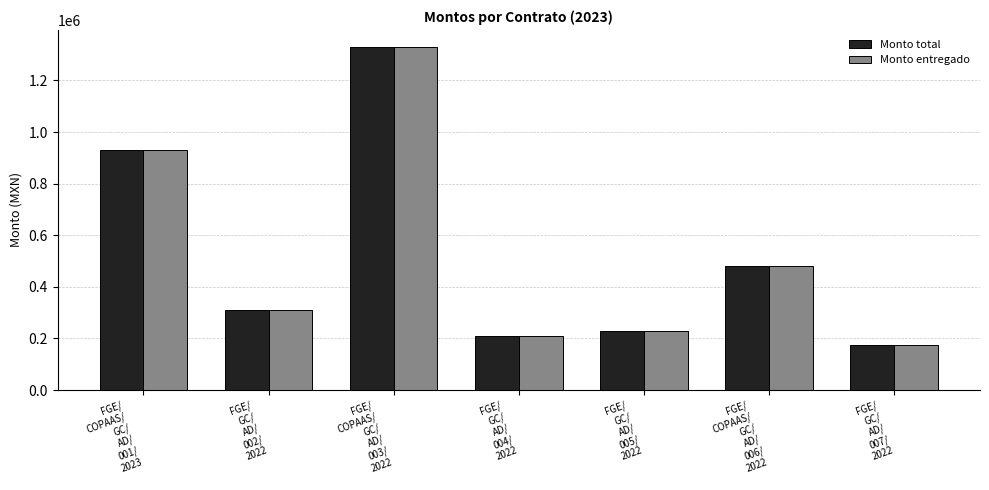

At which category is the sum across all series the highest?

FGE/
COPAAS/
GC/
AD/
003/
2022